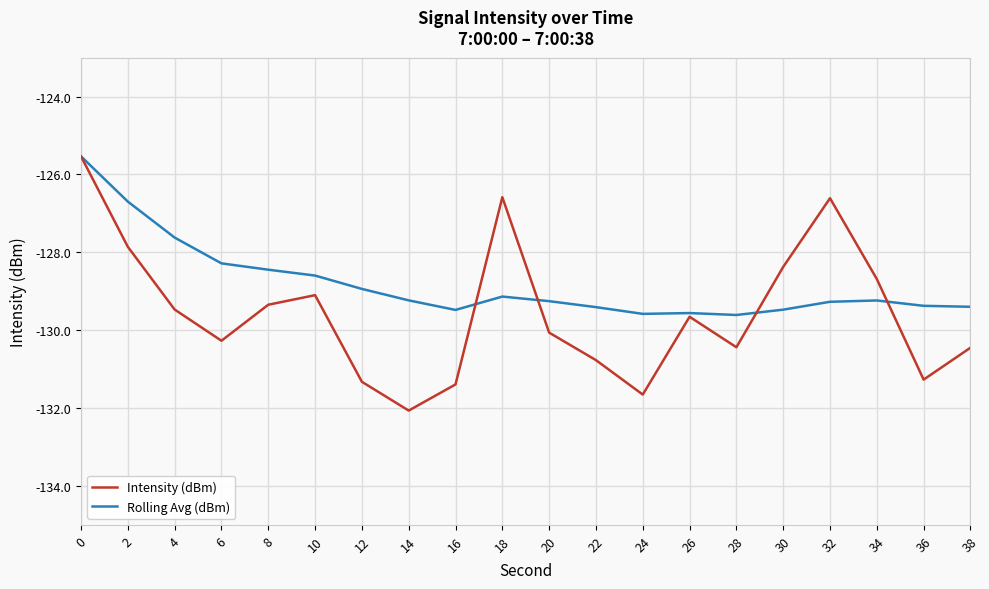

What are all the series names shown in the legend?

Intensity (dBm), Rolling Avg (dBm)